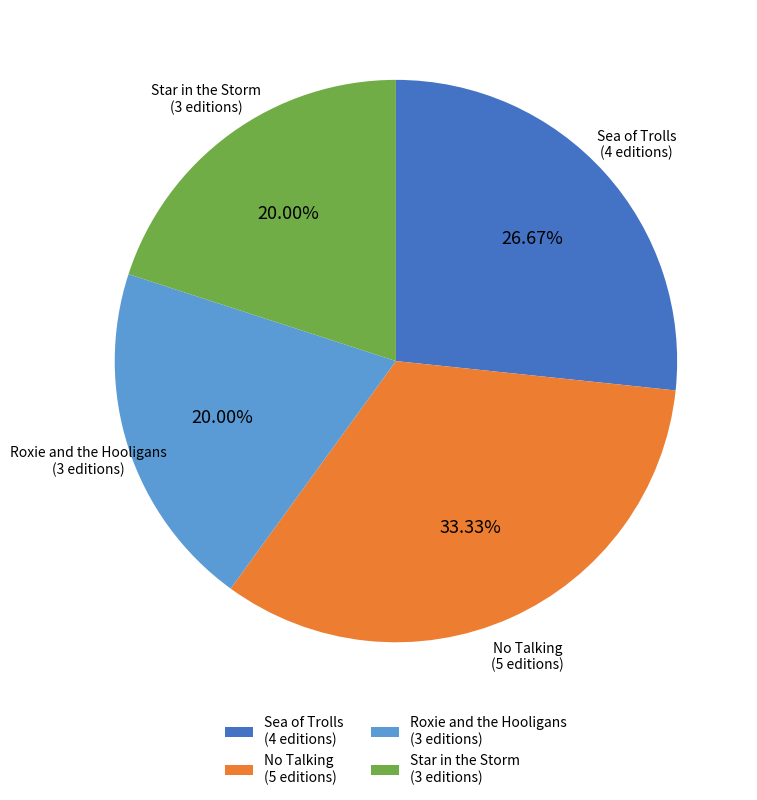

Between Star in the Storm and Sea of Trolls, which is larger?

Sea of Trolls